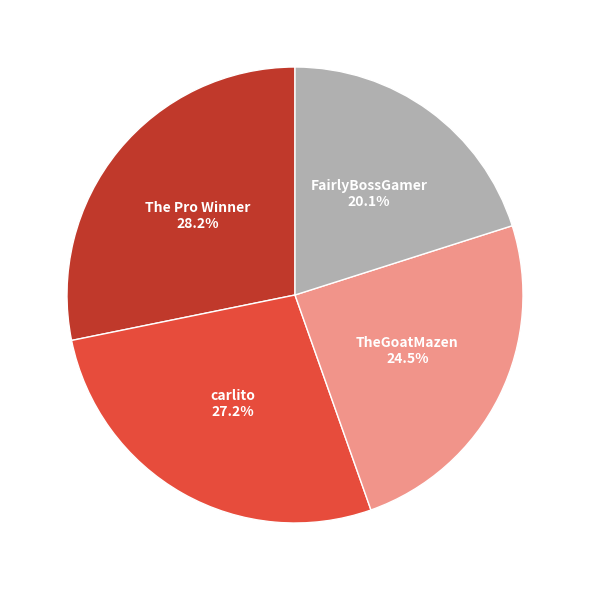

How much of the chart is everything except The Pro Winner?

71.8%